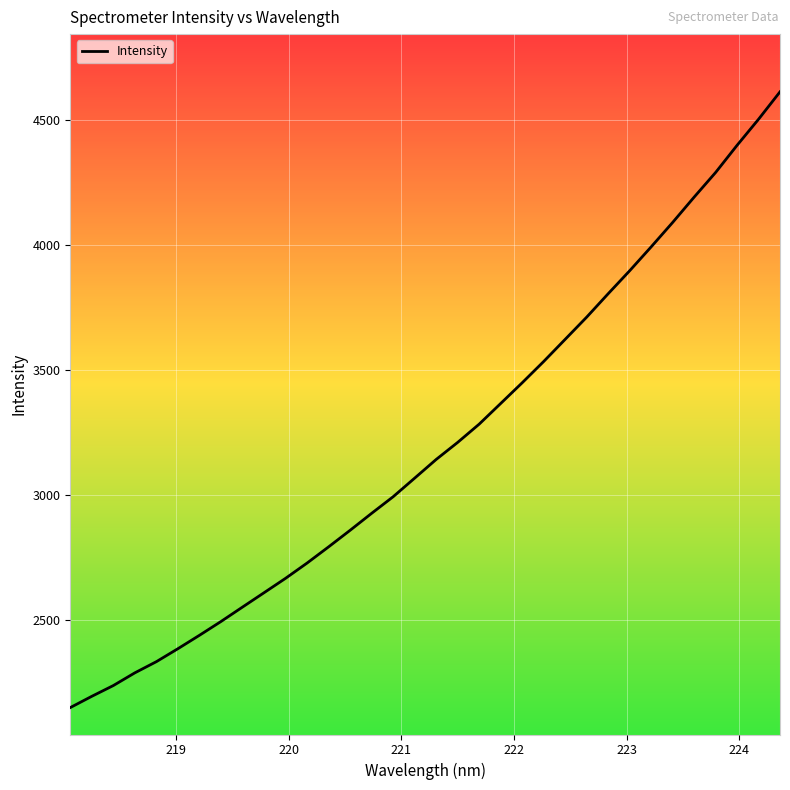

What is the maximum value shown in the chart?

4611.2